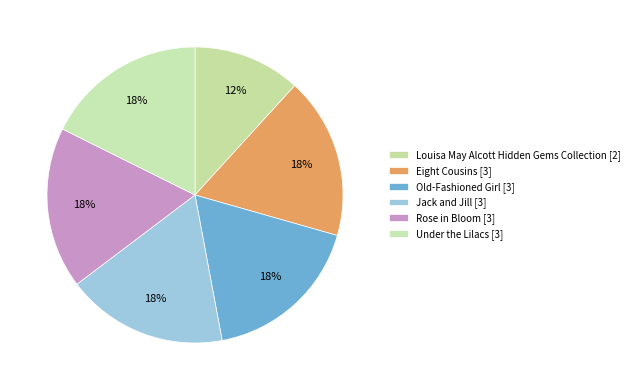

Is the sum of Under the Lilacs and Louisa May Alcott Hidden Gems Collection greater than half?

No